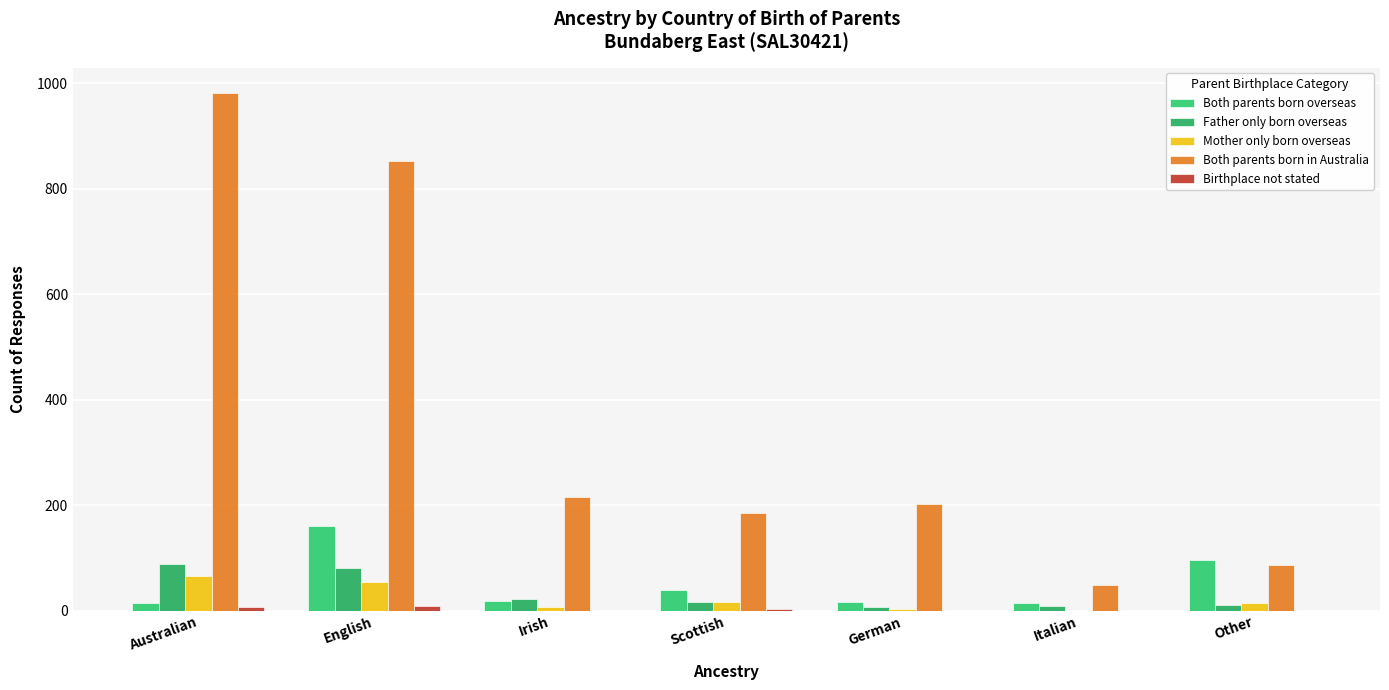

How many data points does each series have?

7